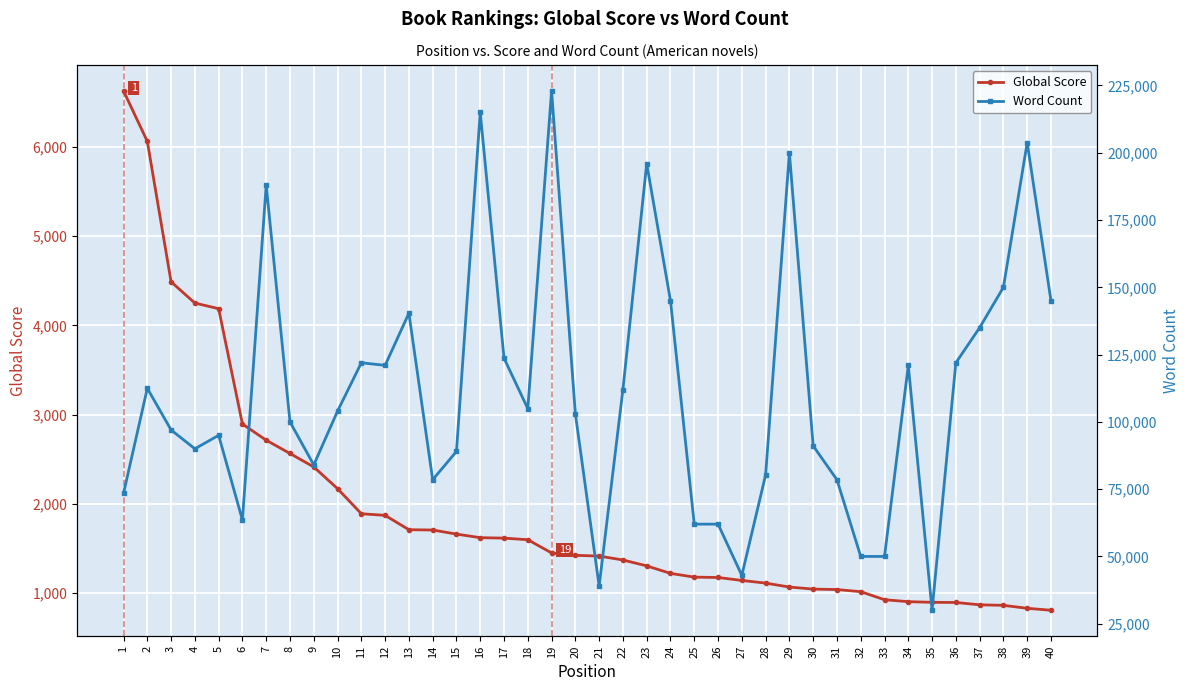

At how many categories does at least one series exceed 95375?

23